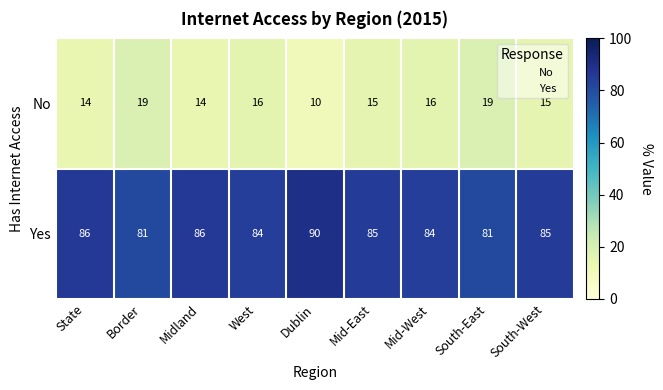

Is it true that No equals 15 at Mid-East?

True